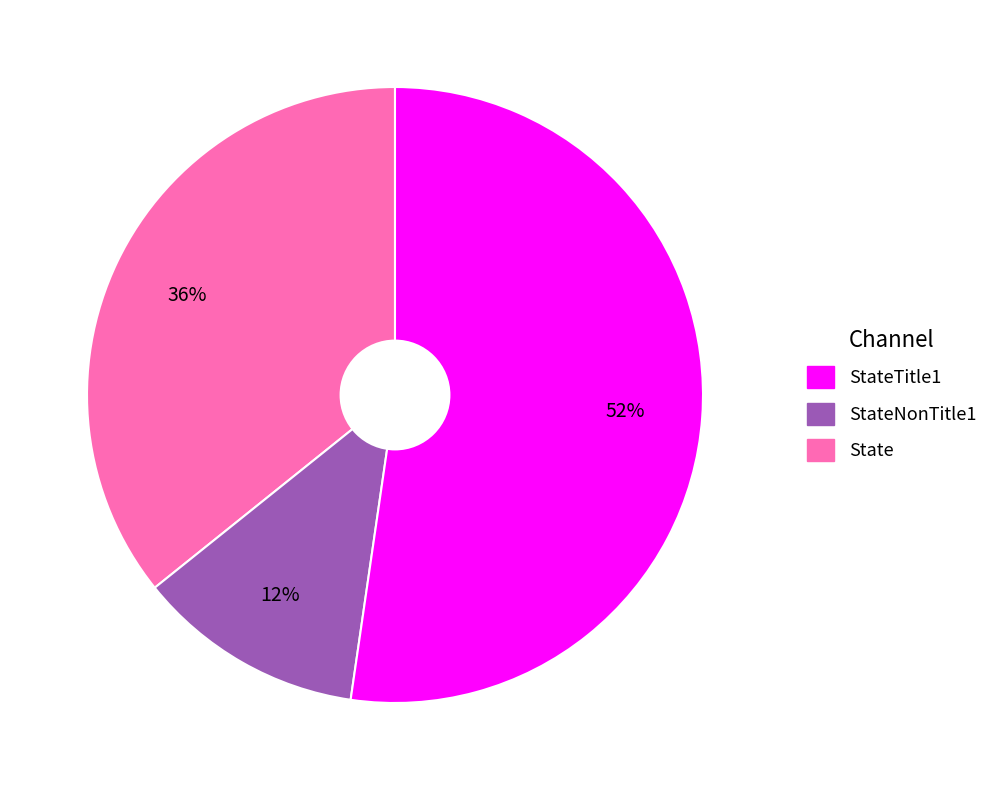

To the nearest percent, what is the average slice percentage?

33%